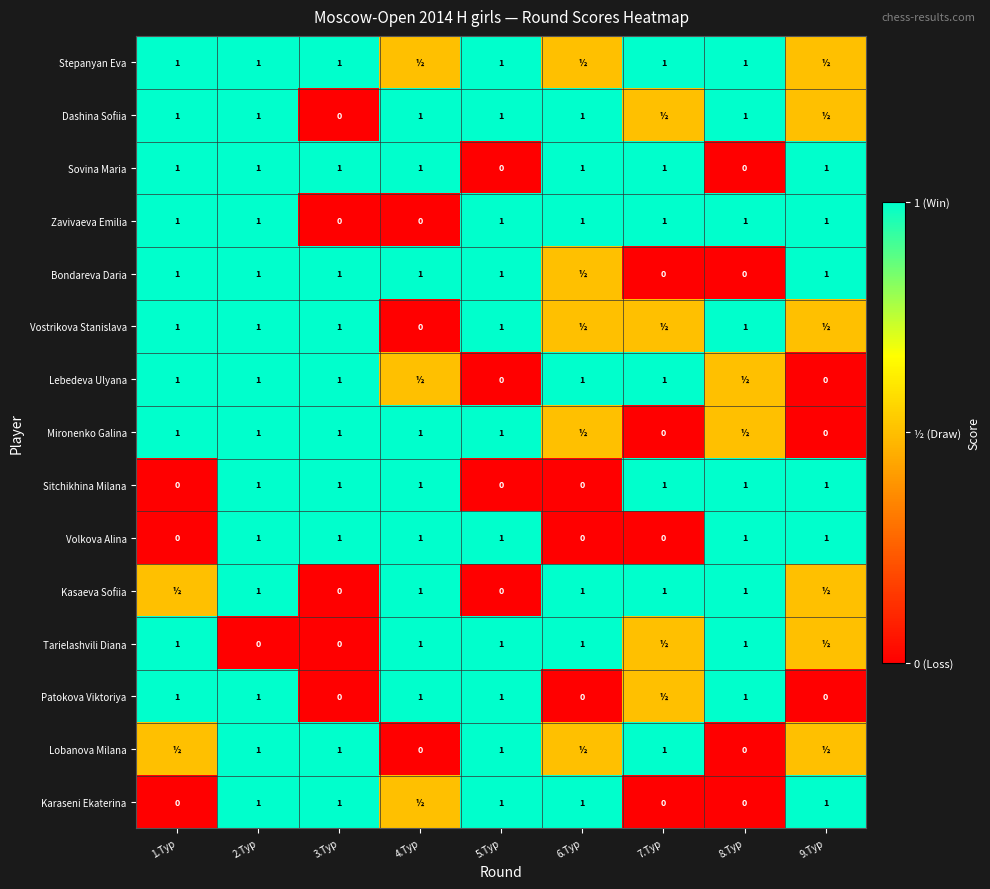

What is the difference between the highest and lowest values at 2.Тур?

1.0